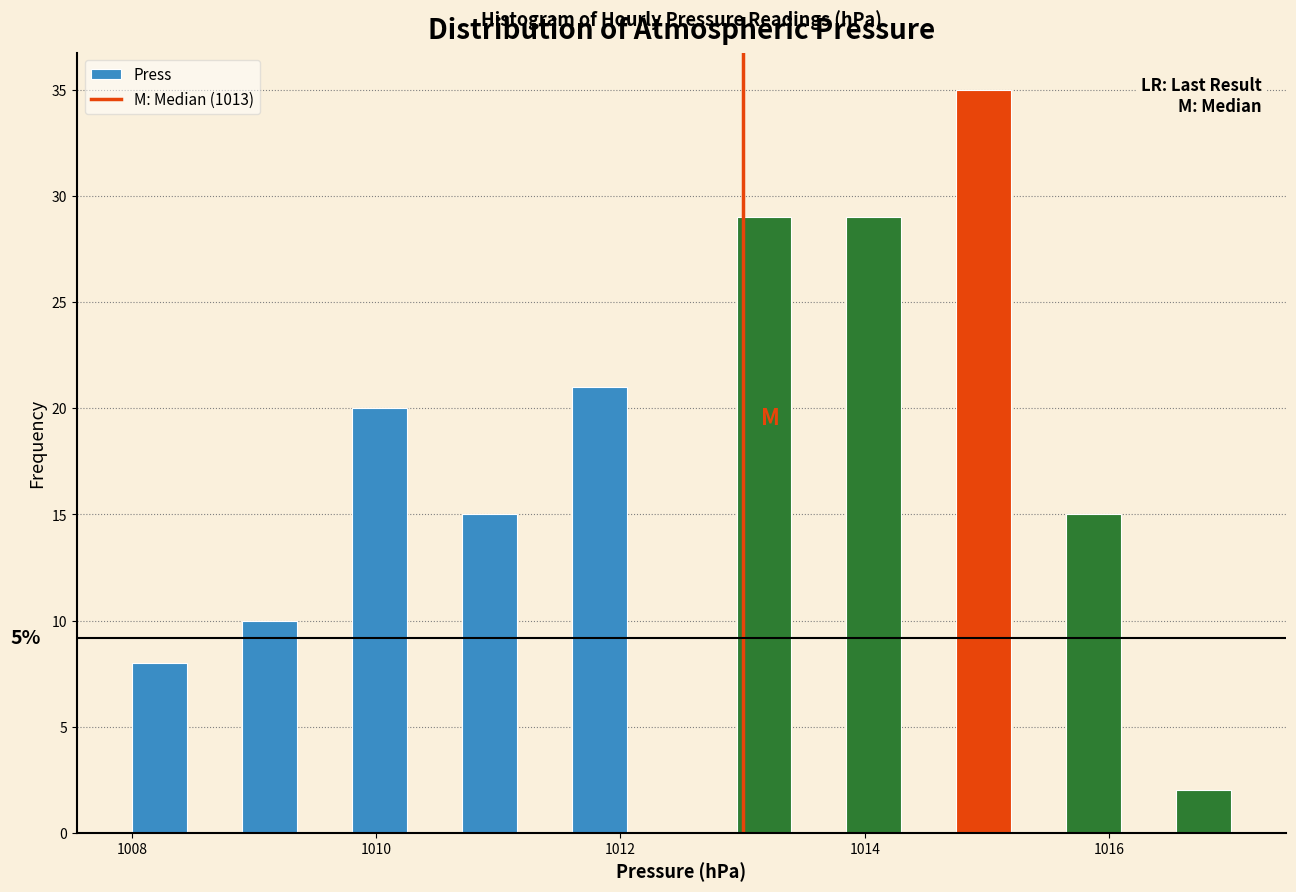

Read against the x-axis, roughly where is the centre of the tallest bar?

1015.0